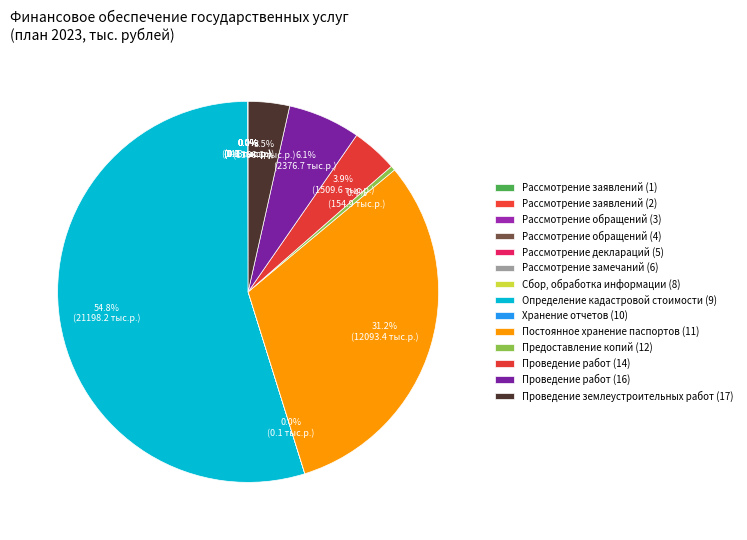

What percentage is the Проведение землеустроительных работ (17) slice, to the nearest percent?

4%